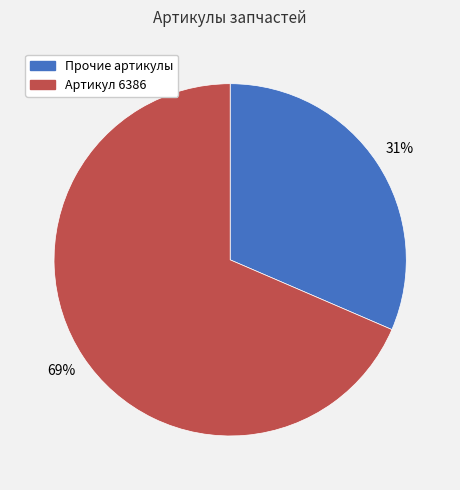

Does any single category account for the majority?

Yes